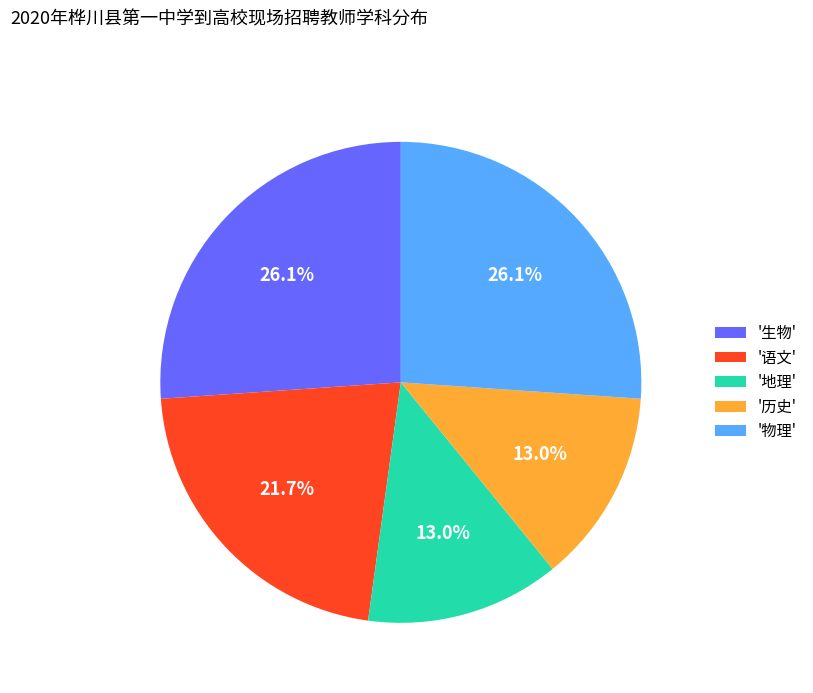

How many slices are in this pie chart?

5